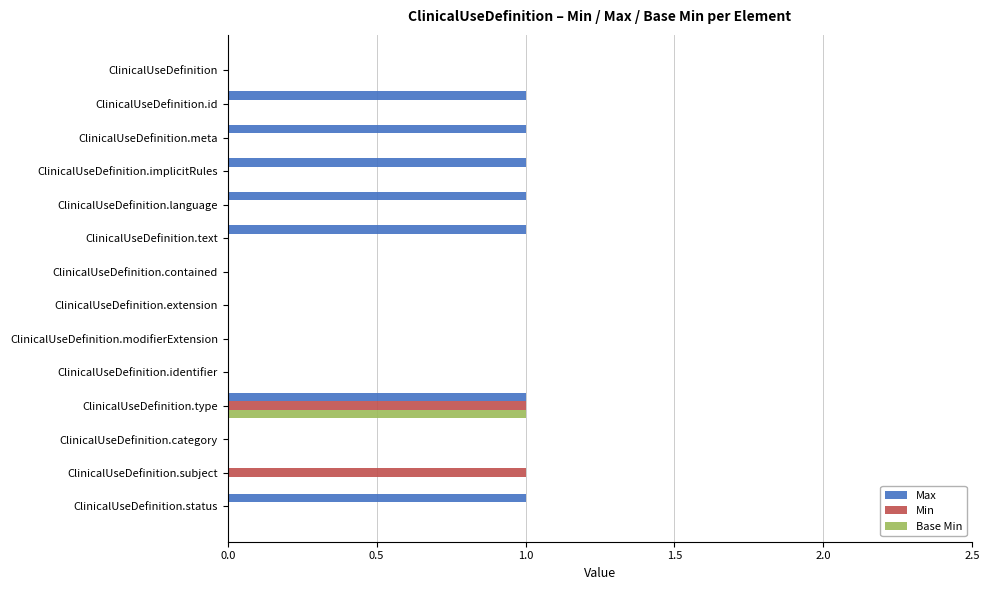

True or false: Min has a value of 0 at ClinicalUseDefinition.language.

True